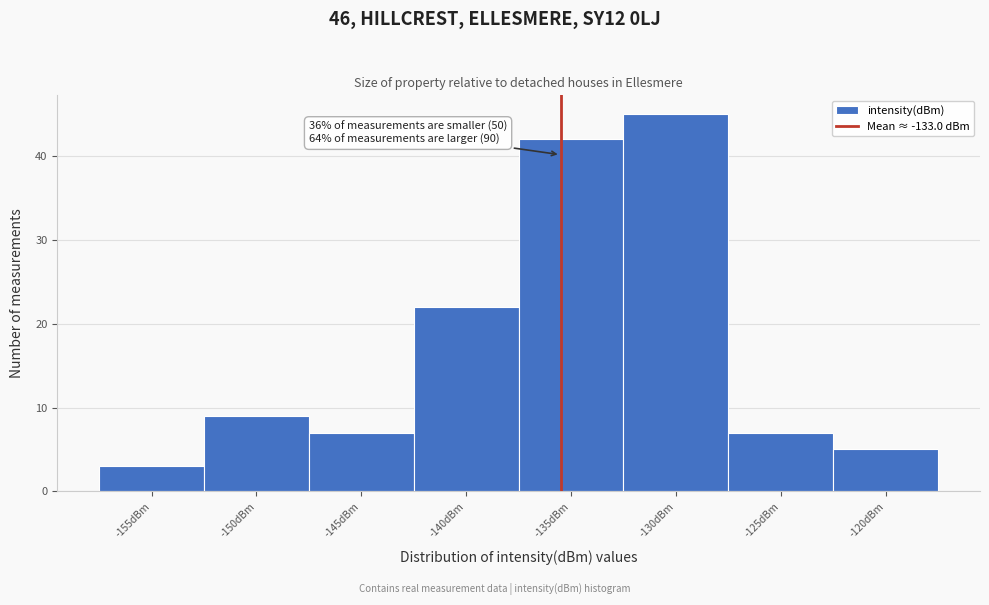

Reading right to left, transcribe all the data shown in this chart.

-120dBm=5	-125dBm=7	-130dBm=45	-135dBm=42	-140dBm=22	-145dBm=7	-150dBm=9	-155dBm=3